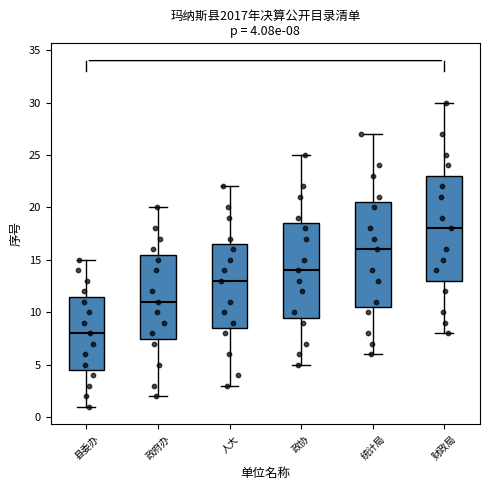

Which box has the lowest median line?

县委办